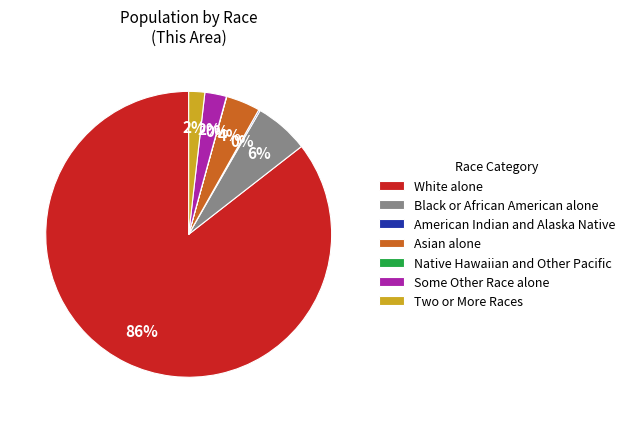

Is it true that Two or More Races is 2% of the pie?

True